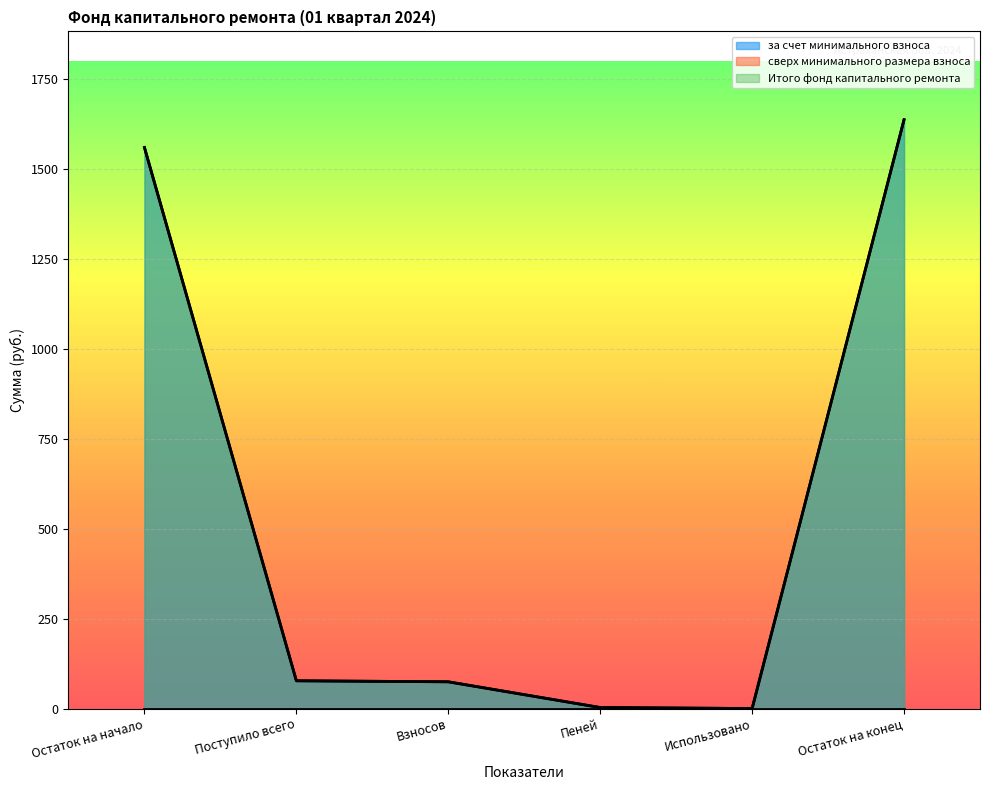

At Поступило всего, list the series in order from smallest to largest.

за счет минимального взноса, Итого фонд капитального ремонта